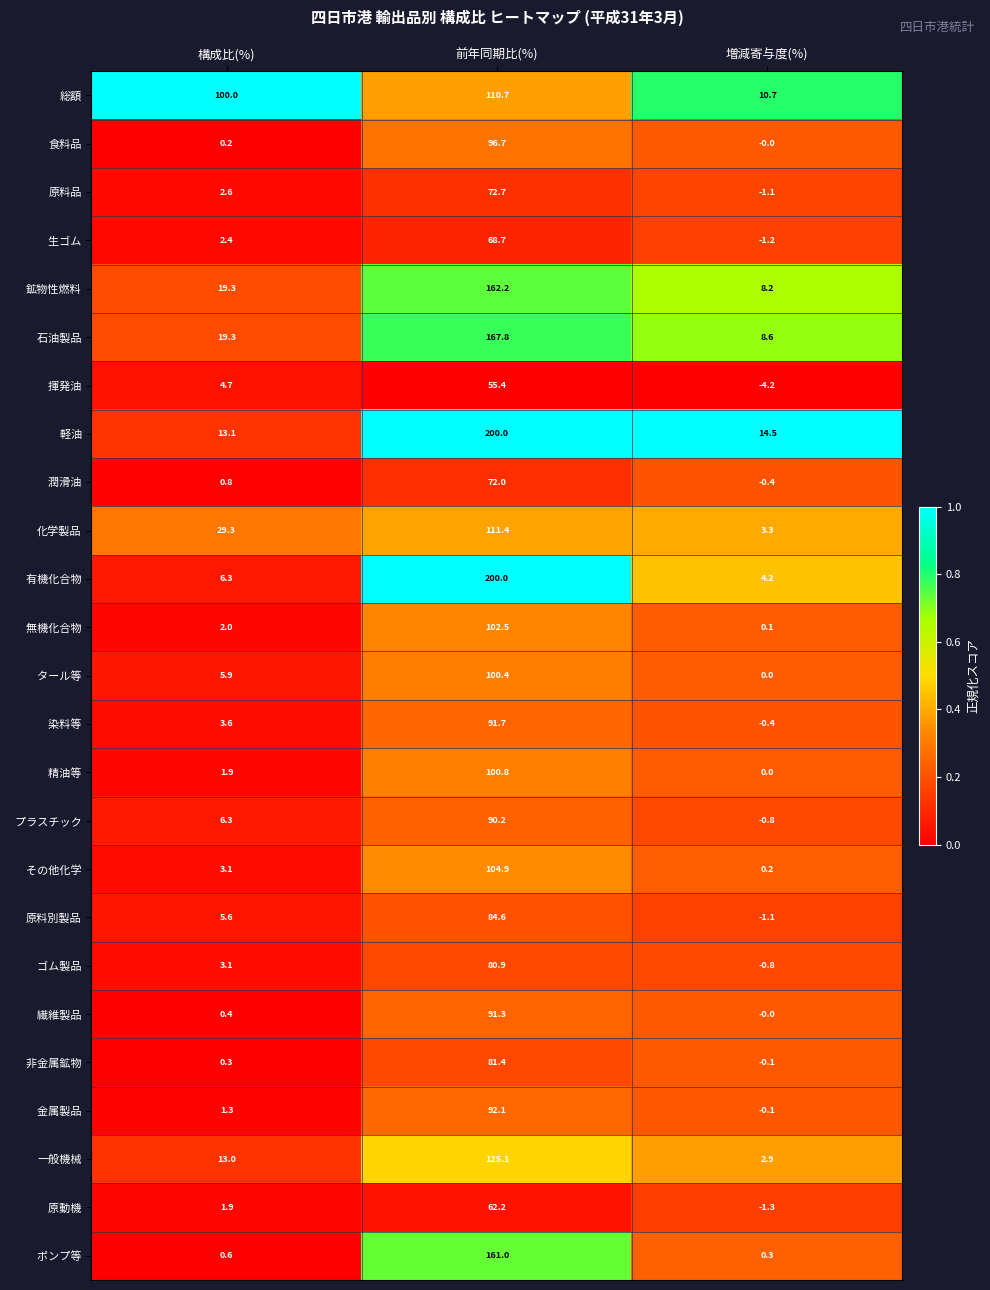

True or false: 鉱物性燃料 has a value of 8.2 at 増減寄与度(%).

True